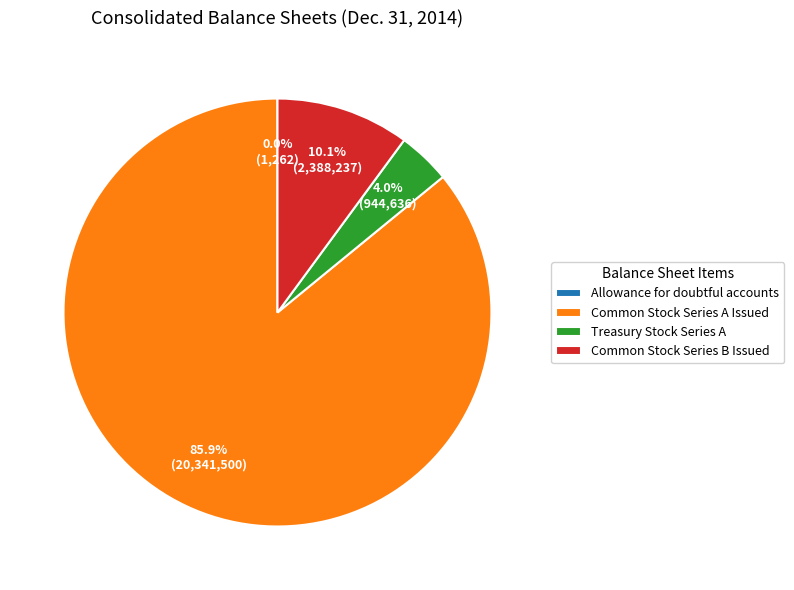

Which category has the biggest portion of the pie?

Common Stock Series A Issued